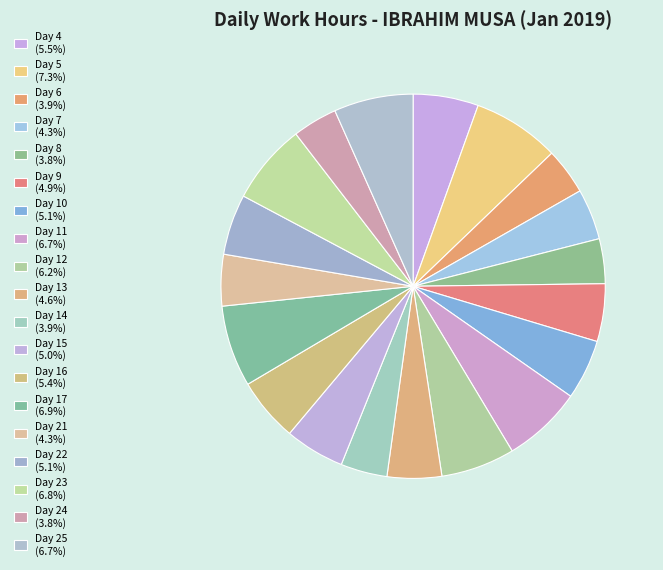

To the nearest percent, what percentage of the pie is Day 10?

5%